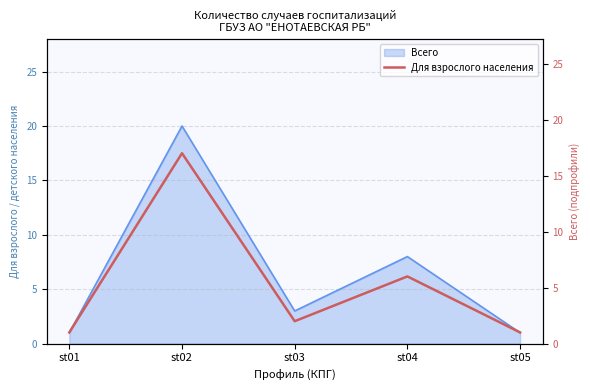

What is the maximum value for Всего?

20